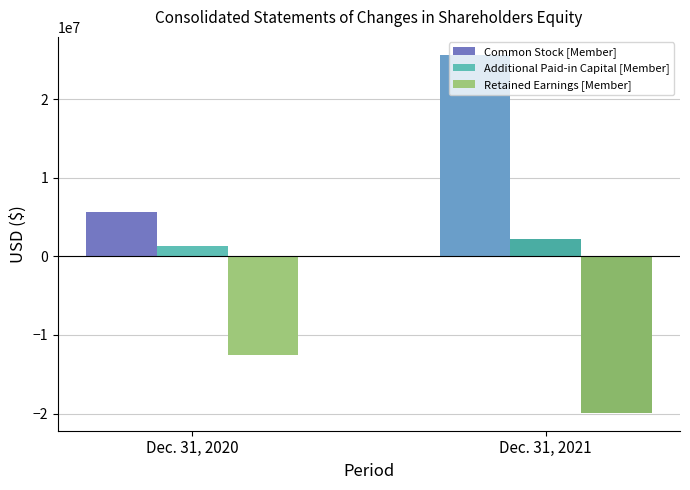

What is the value of the Additional Paid-in Capital [Member] bar at the 1st from the left?

1297566